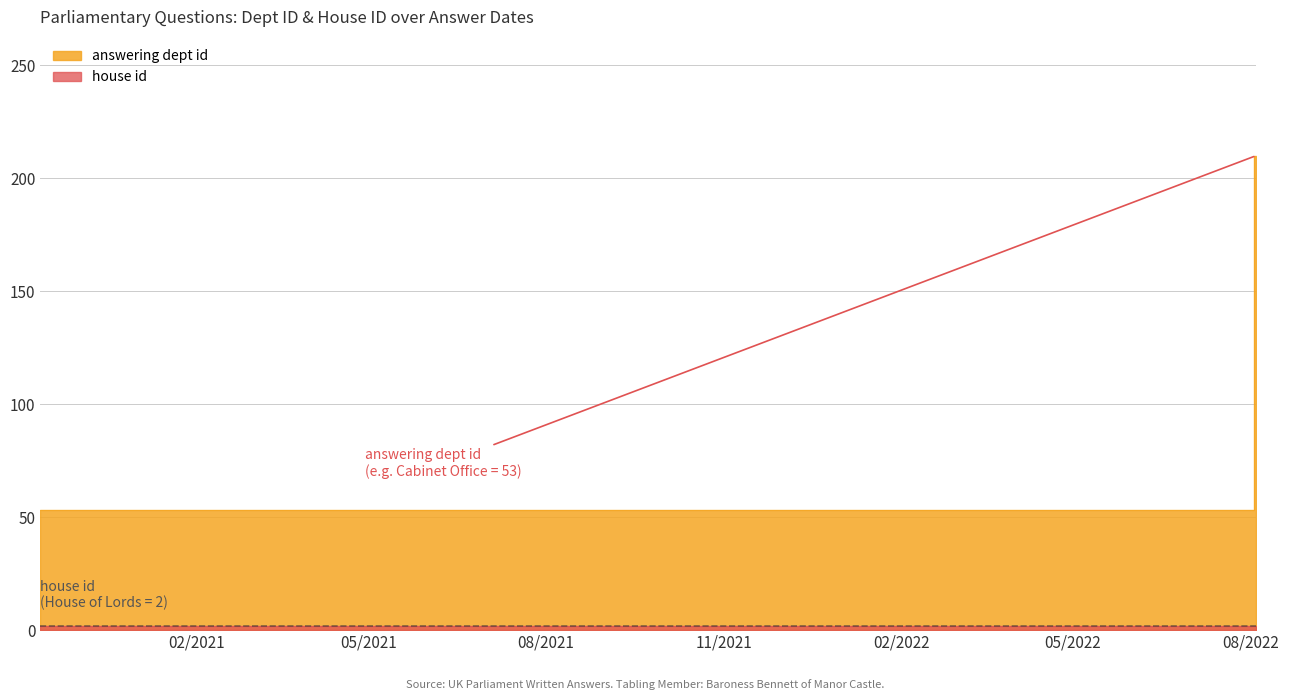

What is the sum of all answering dept id values?

687